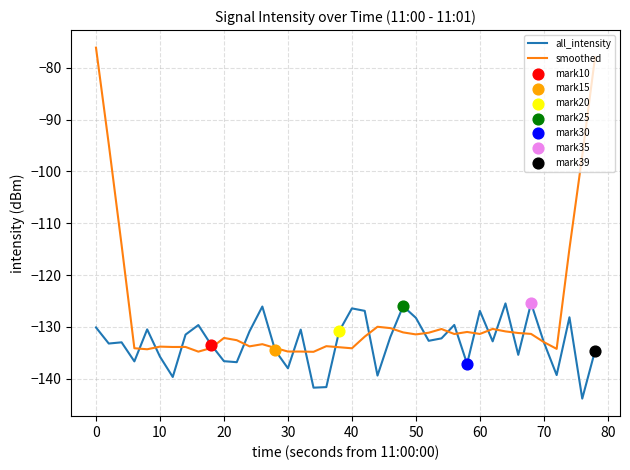

Which series has the largest range (max minus min)?

smoothed